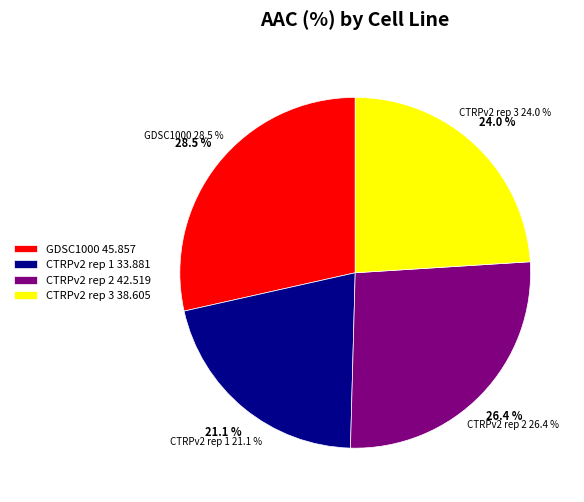

What percentage is the CTRPv2 rep 2 slice, to the nearest percent?

26%